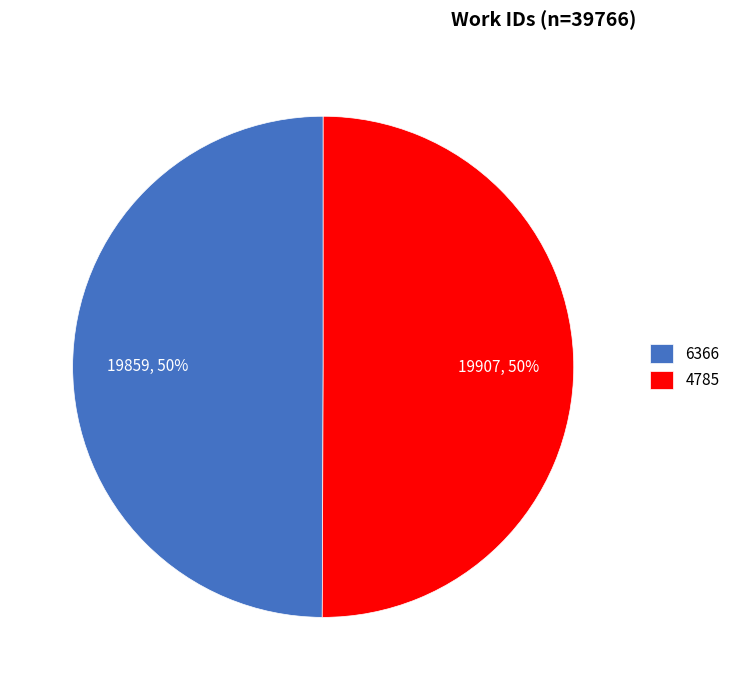

True or false: 6366 accounts for 37% of the total.

False